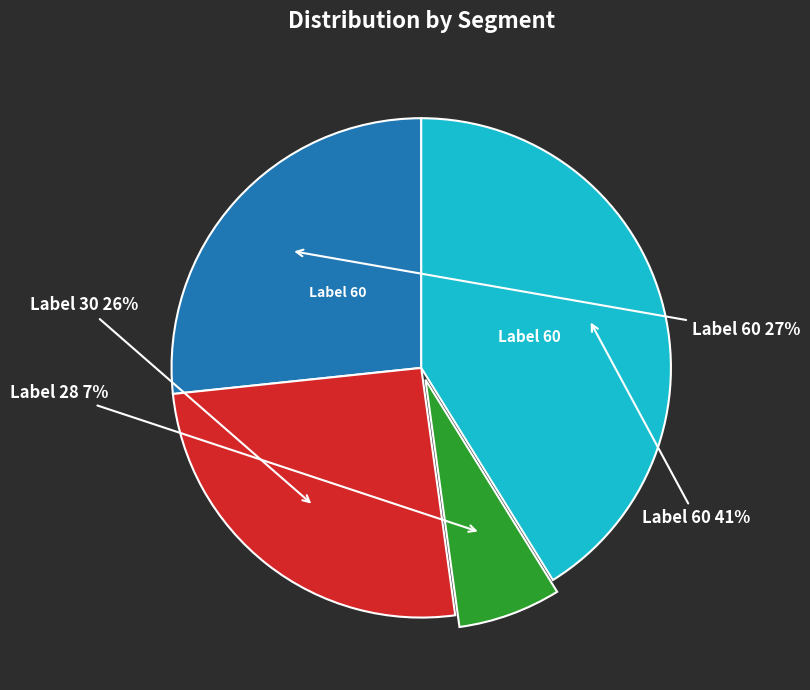

To the nearest percent, what is the difference between the largest and smallest slice percentages?

34%